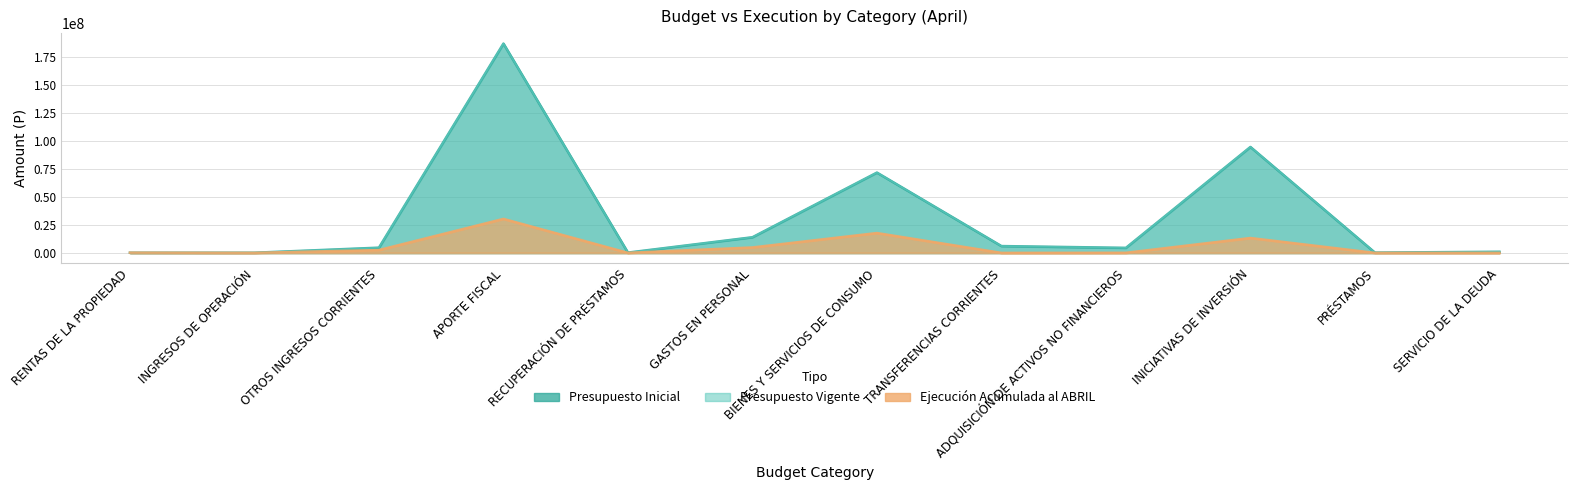

List the labels in order of Presupuesto Inicial value, largest first.

APORTE FISCAL, INICIATIVAS DE INVERSIÓN, BIENES Y SERVICIOS DE CONSUMO, GASTOS EN PERSONAL, TRANSFERENCIAS CORRIENTES, OTROS INGRESOS CORRIENTES, ADQUISICIÓN DE ACTIVOS NO FINANCIEROS, SERVICIO DE LA DEUDA, RECUPERACIÓN DE PRÉSTAMOS, PRÉSTAMOS, INGRESOS DE OPERACIÓN, RENTAS DE LA PROPIEDAD